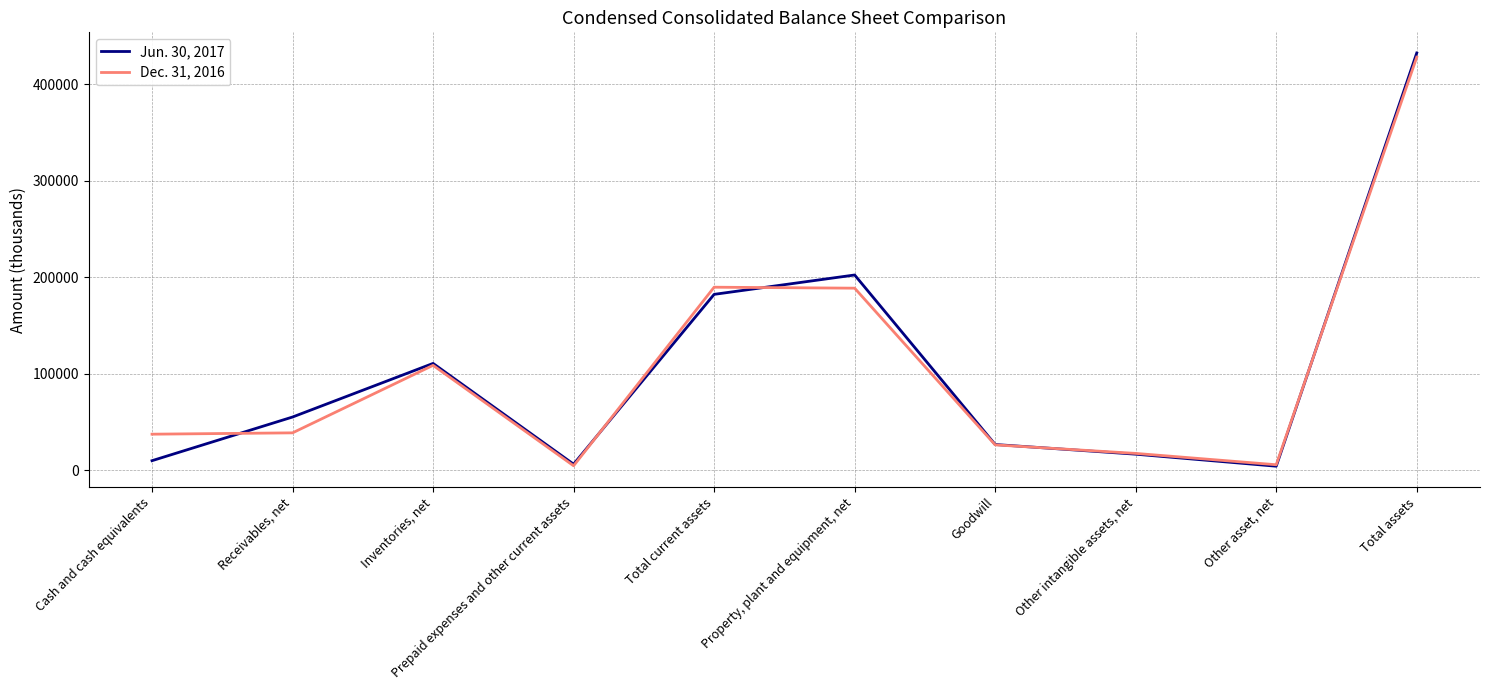

Where is Dec. 31, 2016 nearest to the value 216286?

Total current assets